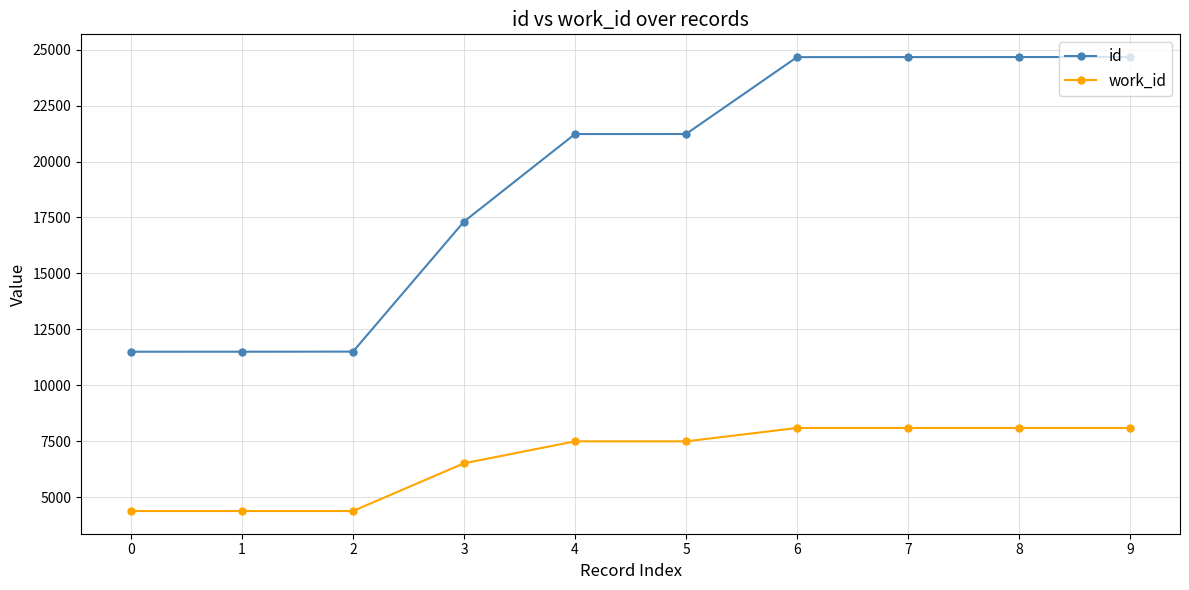

Is the value of id at 9 greater than the value of work_id at 6?

Yes